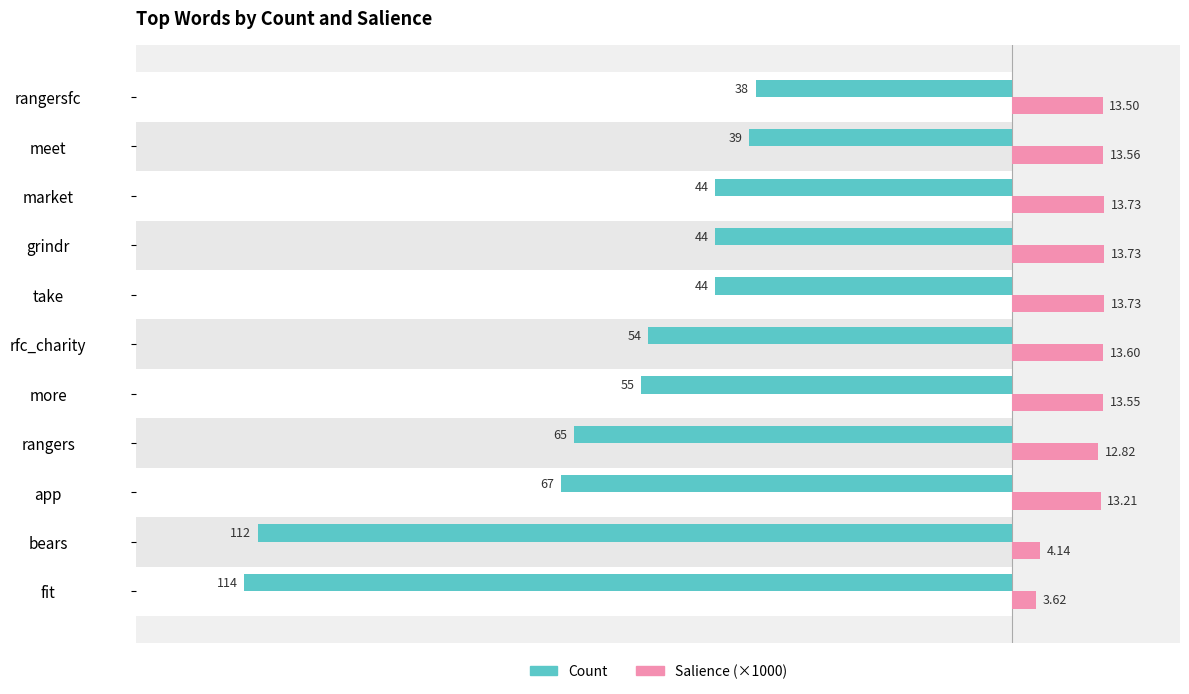

What is the average value of the Salience (×1000) series?

11.7